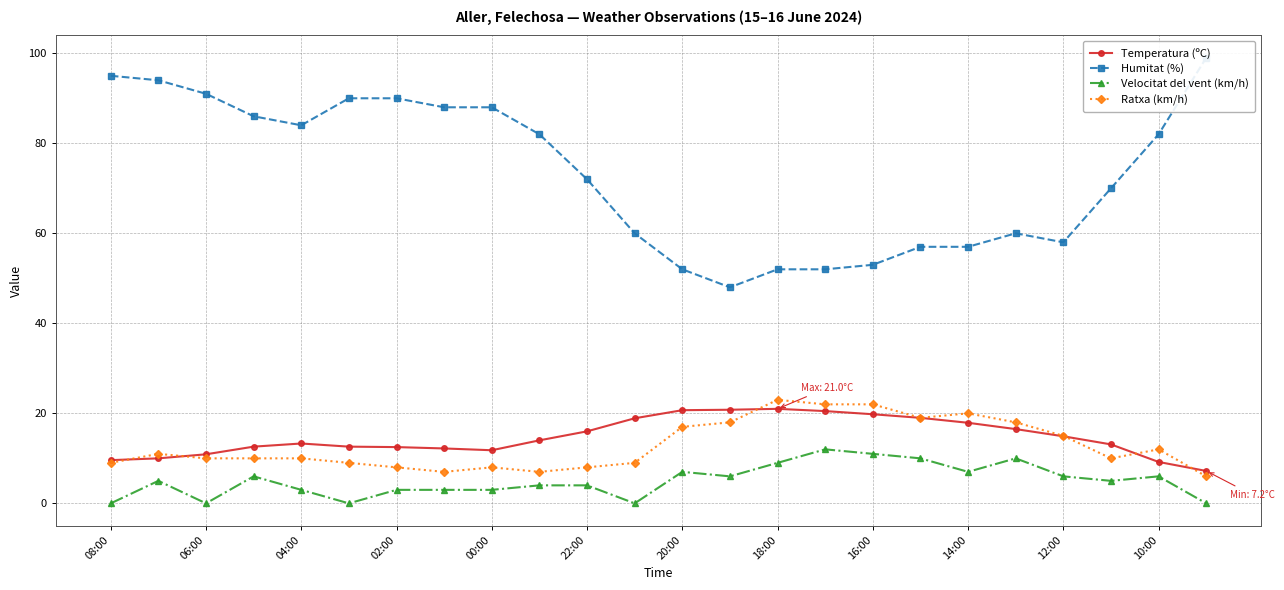

True or false: Velocitat del vent (km/h) and Temperatura (ºC) intersect in this chart.

False